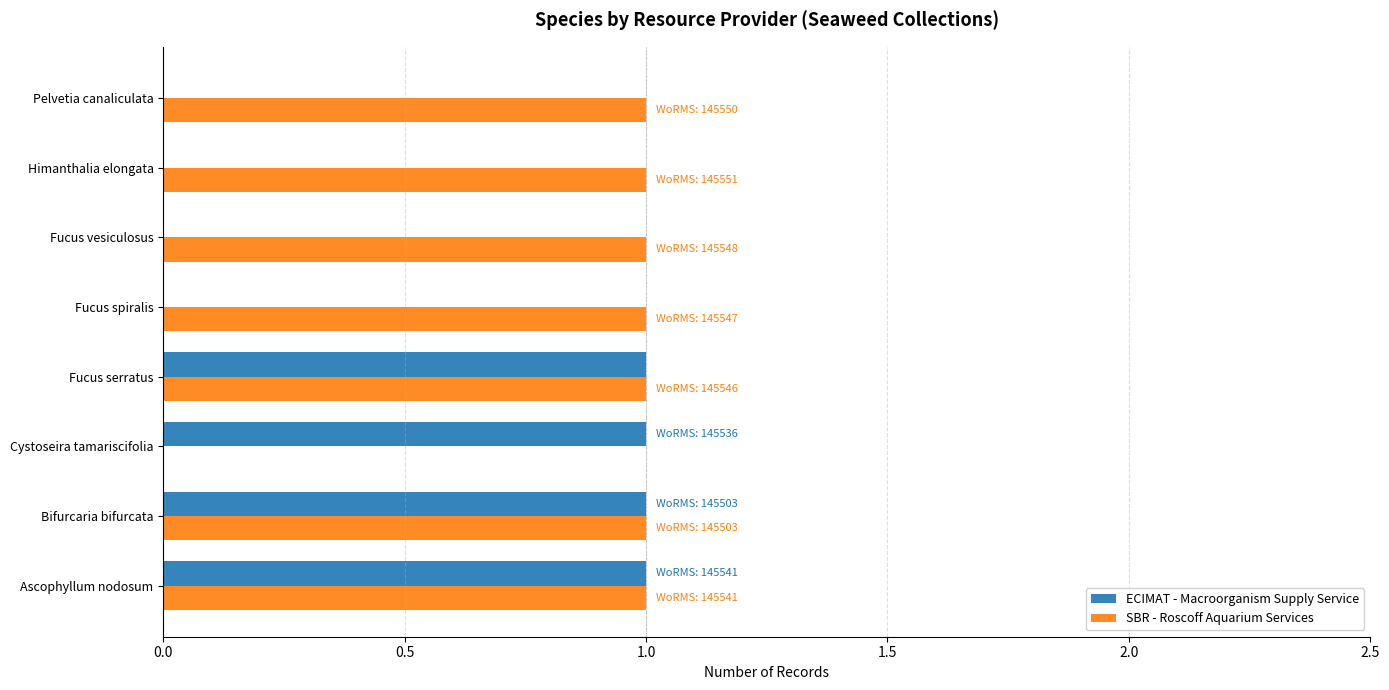

What is the sum of all ECIMAT - Macroorganism Supply Service values?

4